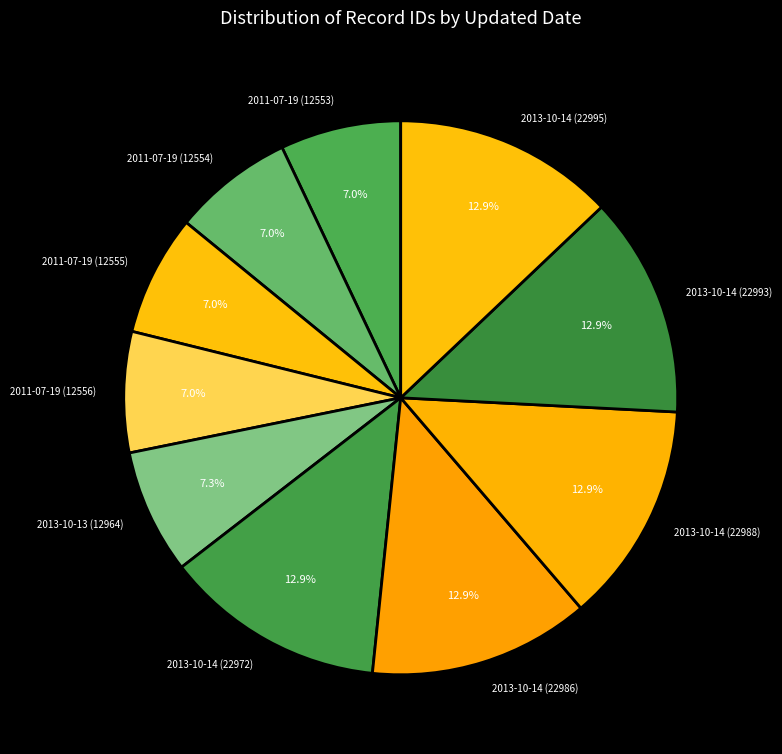

What percentage is the 2011-07-19 (12555) slice, to the nearest percent?

7%